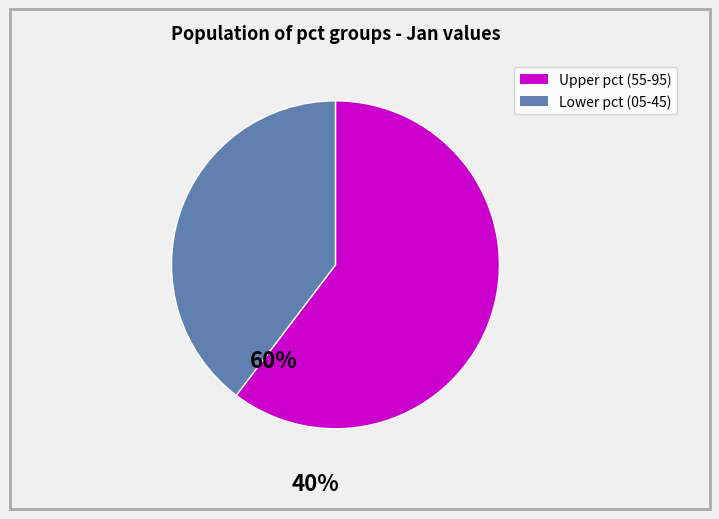

Is there a majority slice in this chart?

Yes